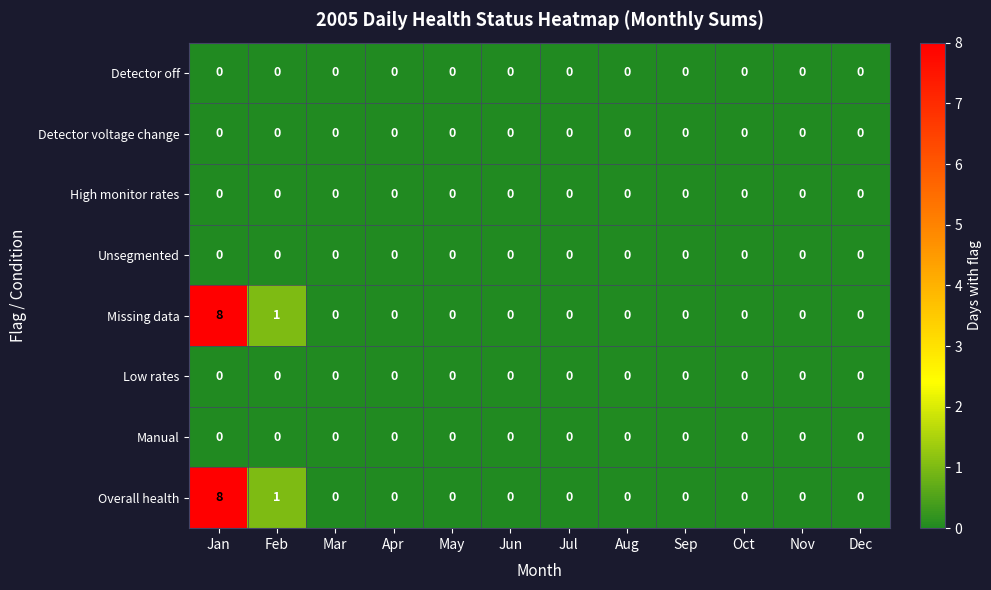

At which category is the sum across all series the highest?

Jan